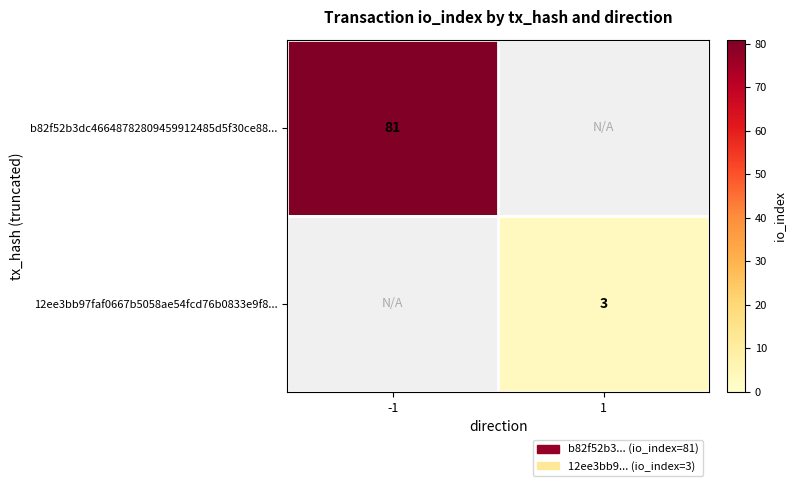

The value of b82f52b3dc46648782809459912485d5f30ce88... at -1 is 81. True or false?

True